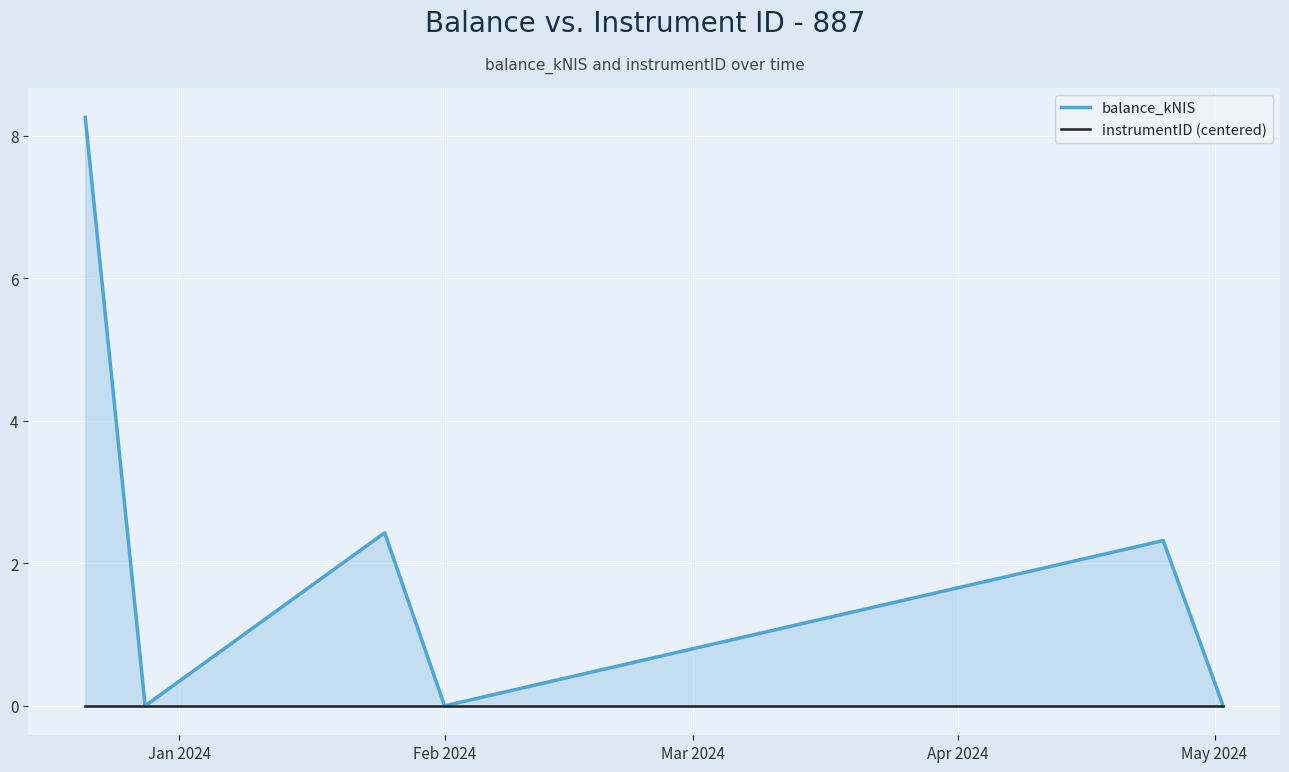

Which series changed the most between Jan 2024 and Mar 2024?

balance_kNIS